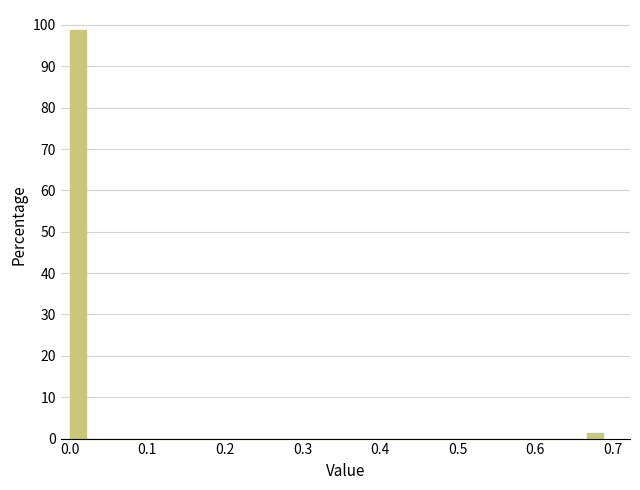

Around what value on the x-axis is the tallest bar? Give the approximate position of its centre, as read against the axis.

0.01